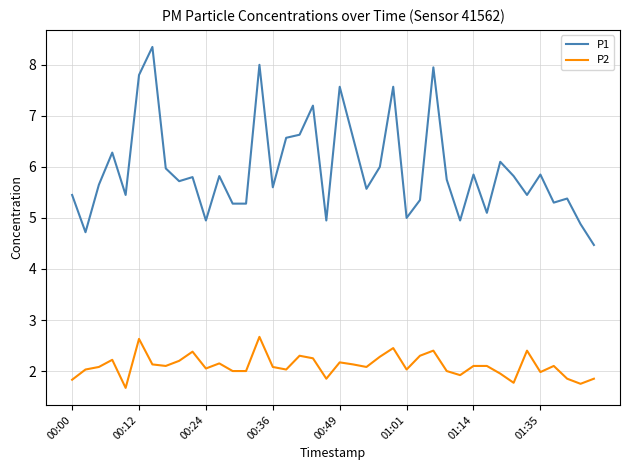

Which series has the largest total across all categories?

P1